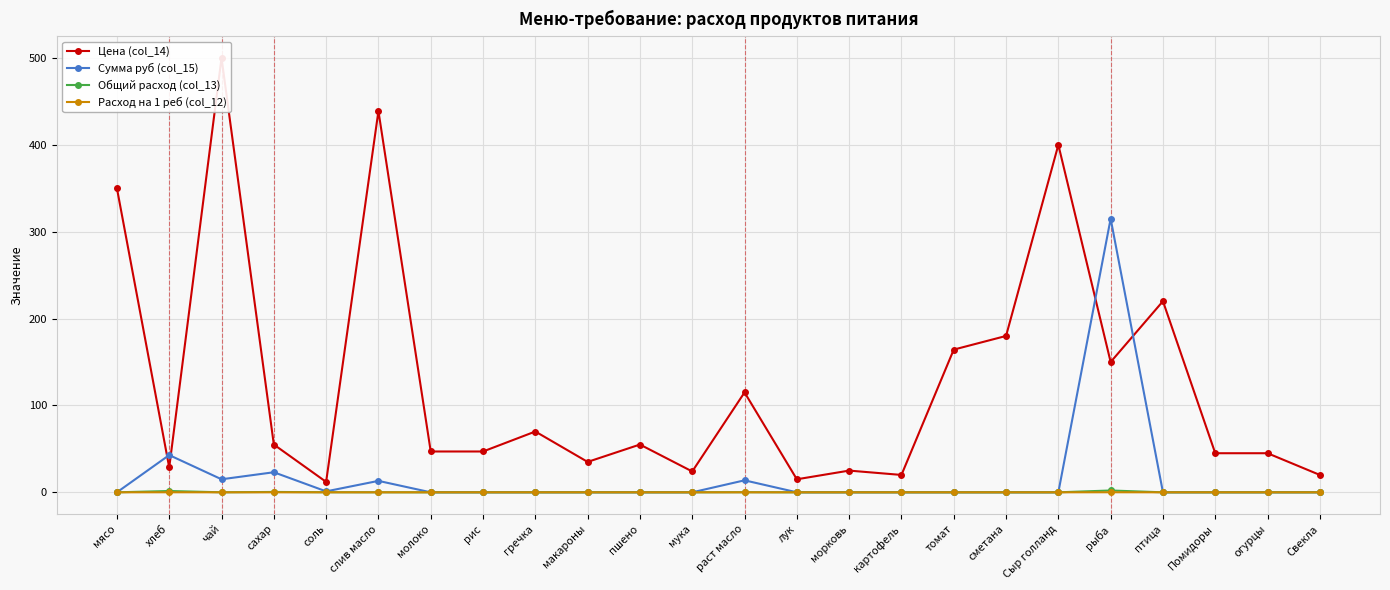

Is it true that Общий расход (col_13) equals 0.4 at сахар?

True